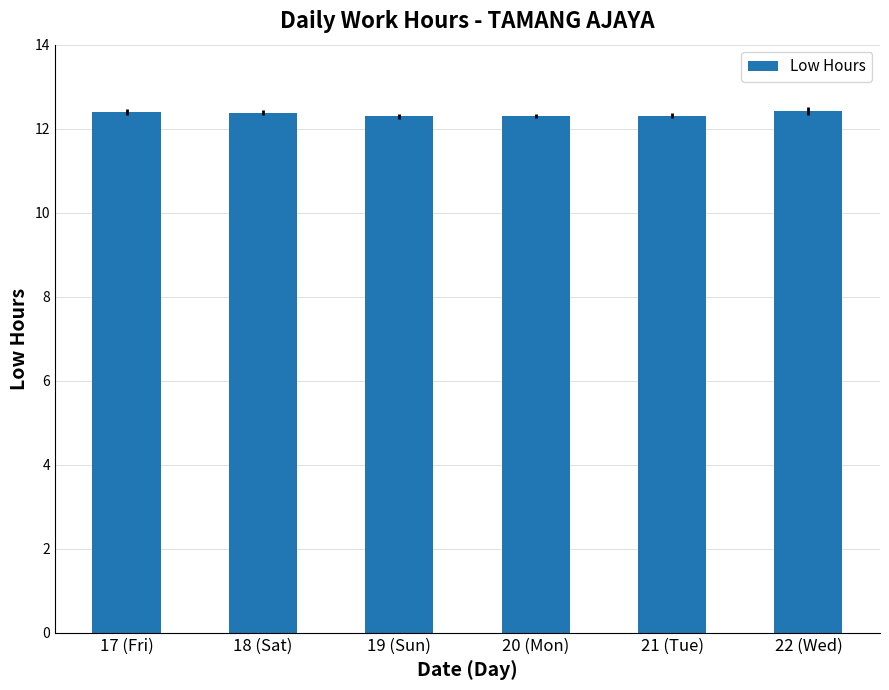

Reading left to right, transcribe all the data shown in this chart.

17 (Fri)=12.4	18 (Sat)=12.4	19 (Sun)=12.3	20 (Mon)=12.3	21 (Tue)=12.3	22 (Wed)=12.4